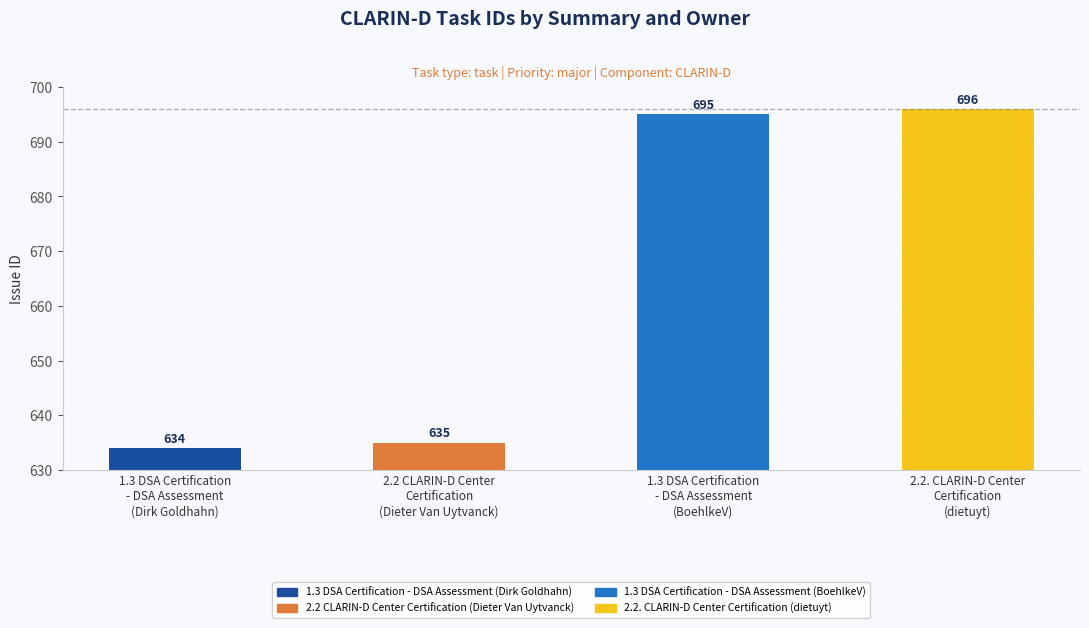

What is the value of the 1st bar from the left?

634